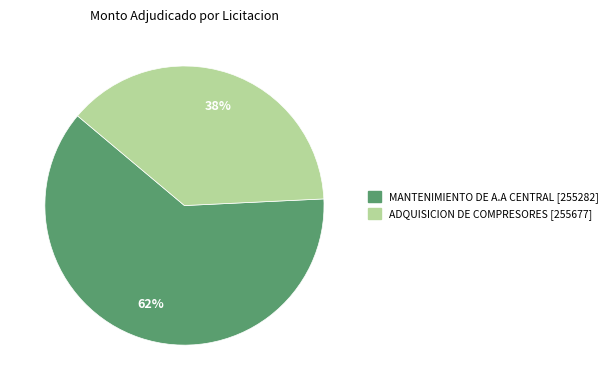

To the nearest percent, what is the difference between the largest and smallest slice percentages?

24%